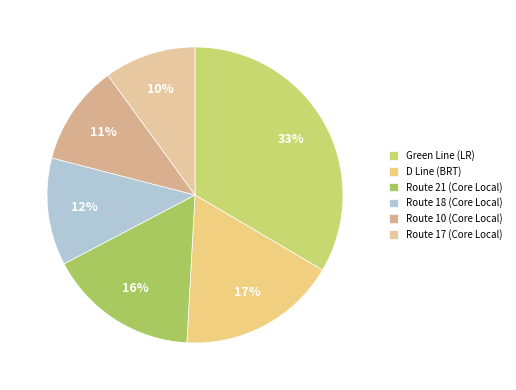

Which slice is the largest?

Green Line (LR)